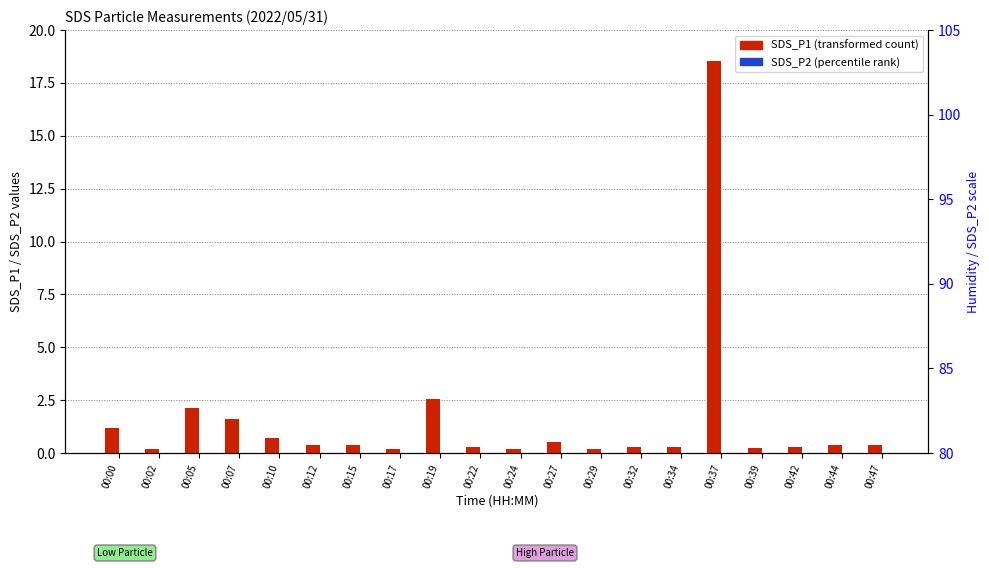

What value does the SDS_P1 (transformed count) series have at 00:15?

0.4